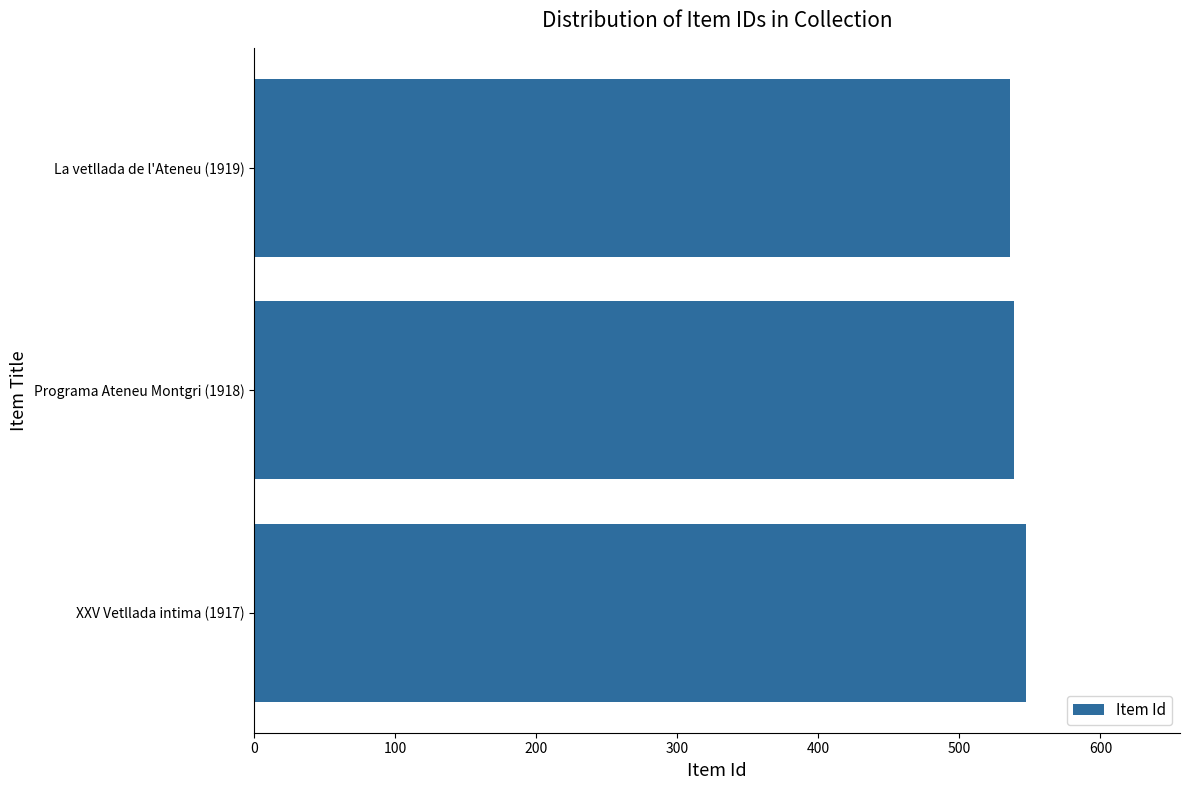

Reading bottom to top, what are all the values shown in this chart?

XXV Vetllada intima (1917)=547	Programa Ateneu Montgri (1918)=539	La vetllada de l'Ateneu (1919)=536